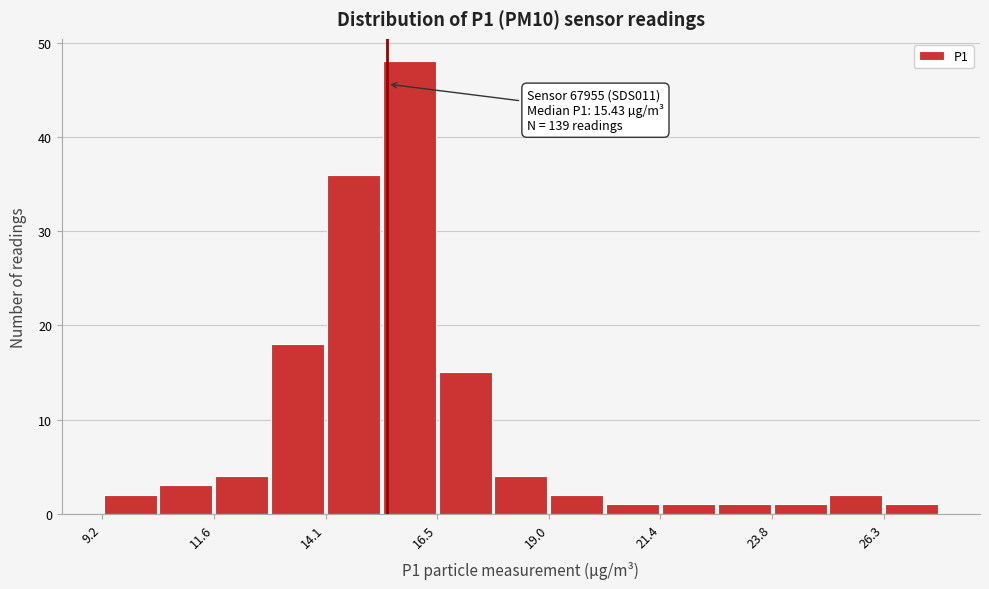

Around what value on the x-axis is the tallest bar? Give the approximate position of its centre, as read against the axis.

16.0